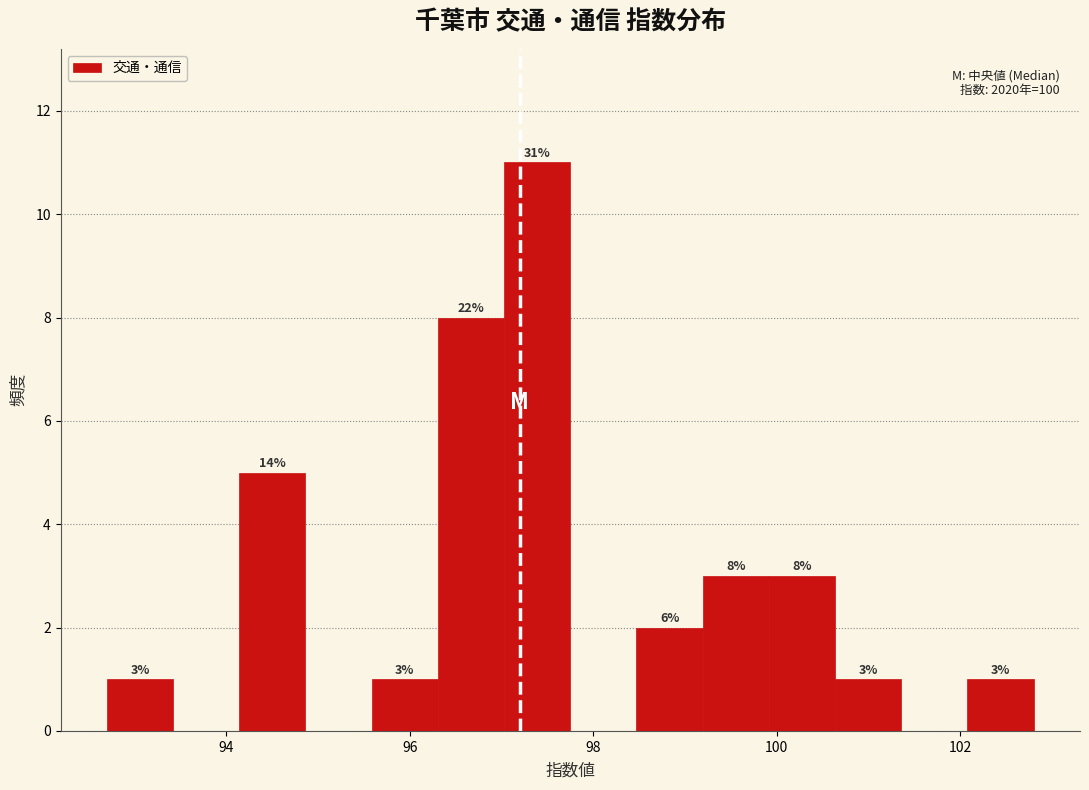

Around what value on the x-axis is the tallest bar? Give the approximate position of its centre, as read against the axis.

97.4